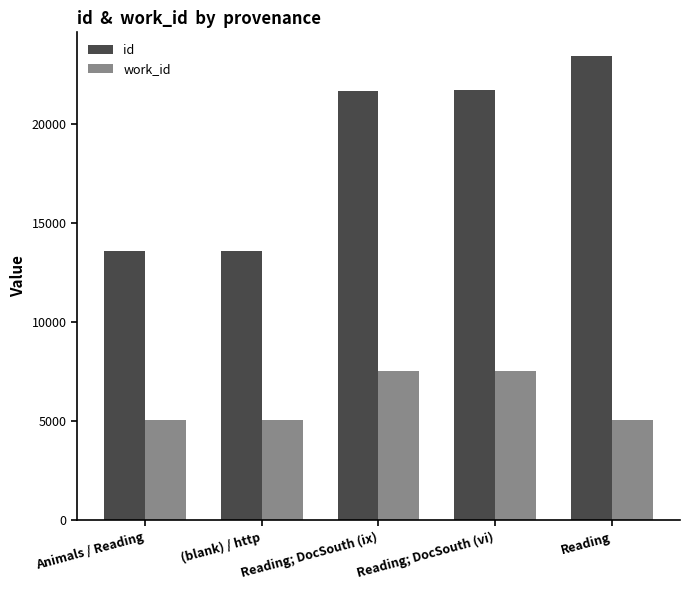

What is the average value of the id series?

18793